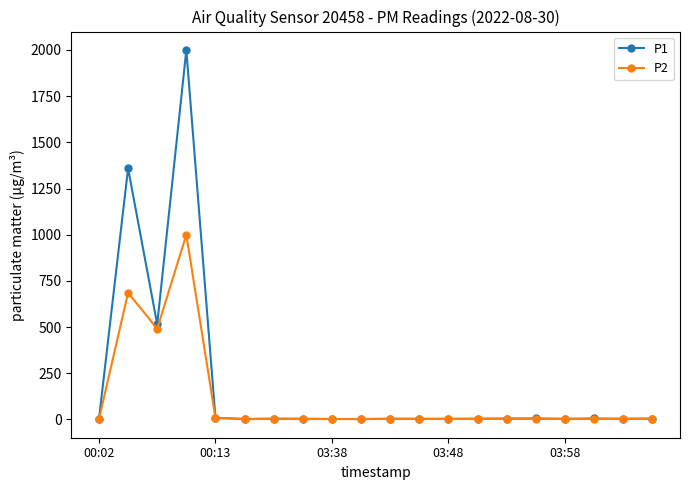

At how many categories does at least one series exceed 216?

3